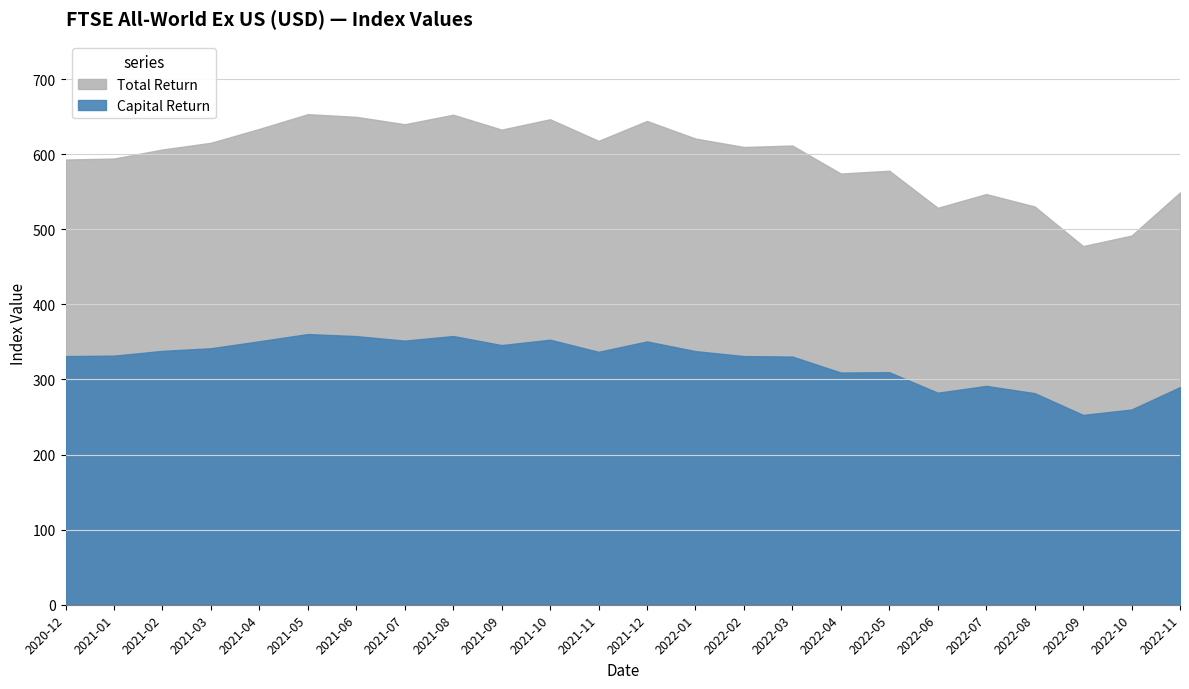

Which series has the largest total across all categories?

Total Return